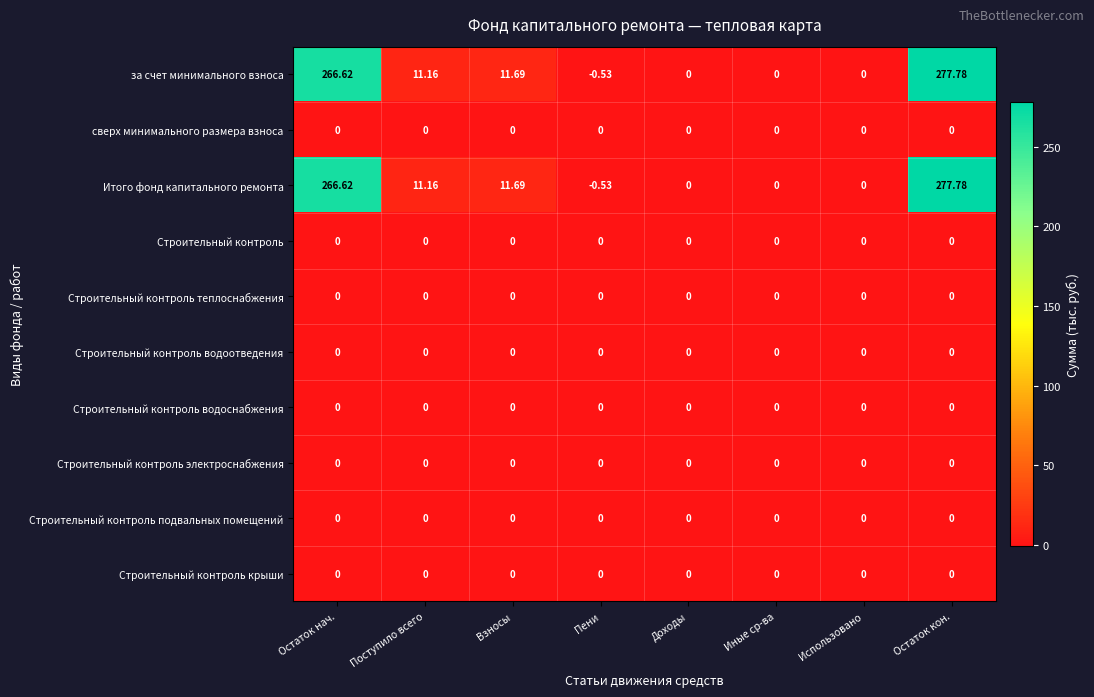

Which label corresponds to the smallest value in the chart?

Пени